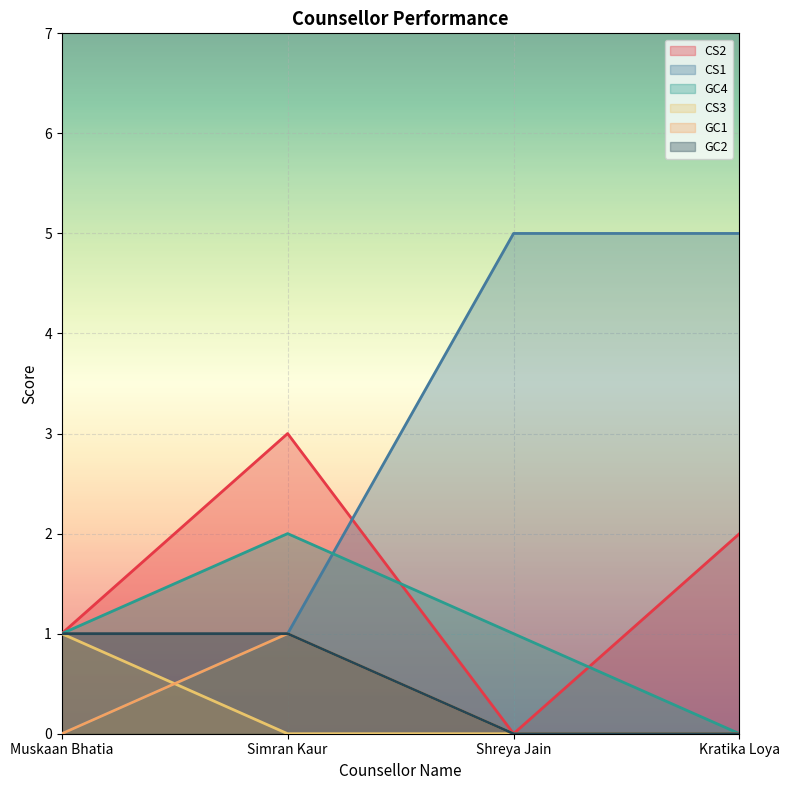

True or false: GC4 and GC1 intersect in this chart.

False